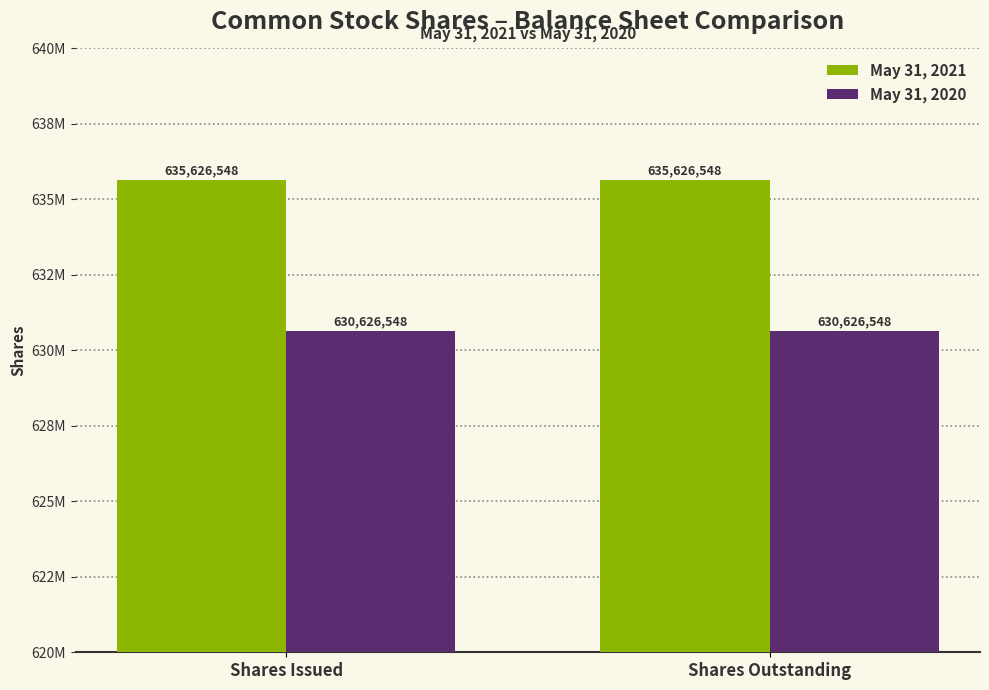

Does the chart contain stacked bars?

No